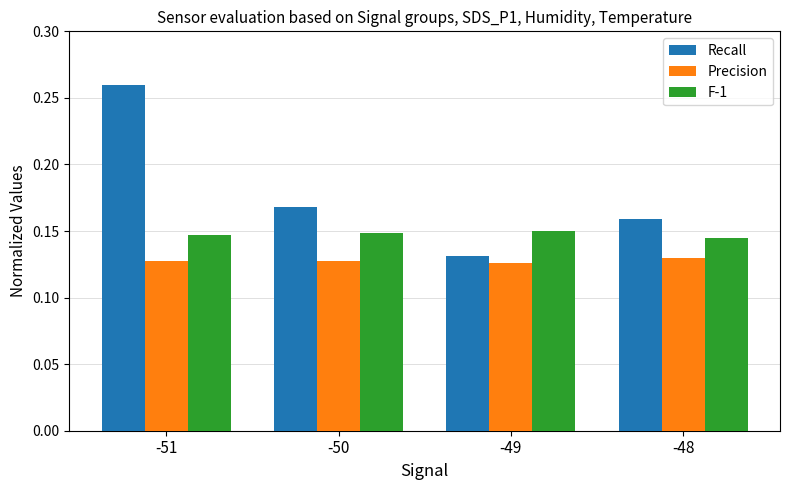

The value of Recall at -48 is 0.1. True or false?

False